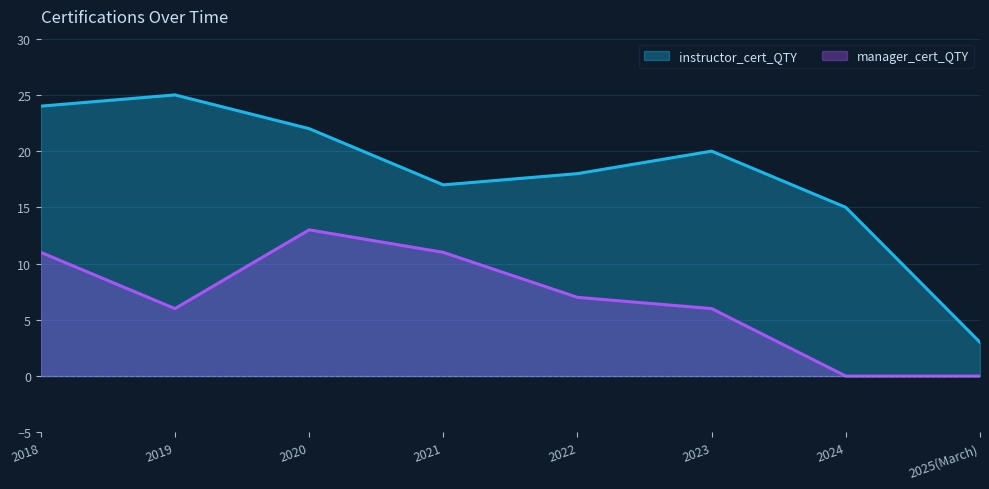

List the series in order of their overall mean, lowest first.

manager_cert_QTY, instructor_cert_QTY